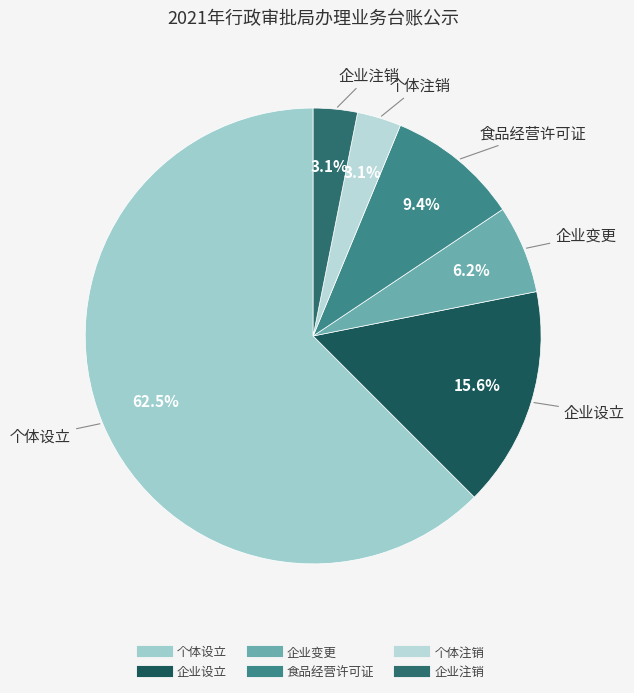

Is it true that 食品经营许可证 is 9% of the pie?

True